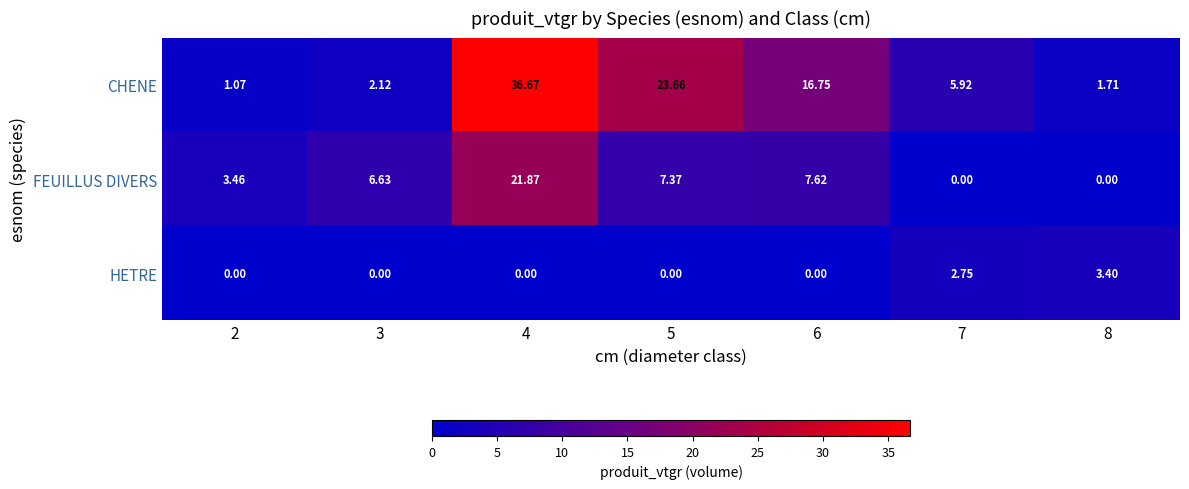

List the series in order of their overall mean, lowest first.

HETRE, FEUILLUS DIVERS, CHENE